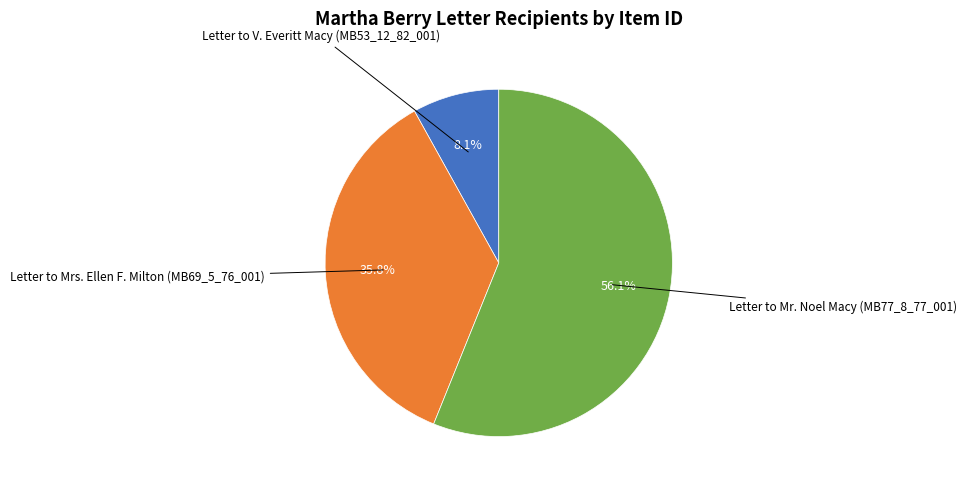

Is there a majority slice in this chart?

Yes